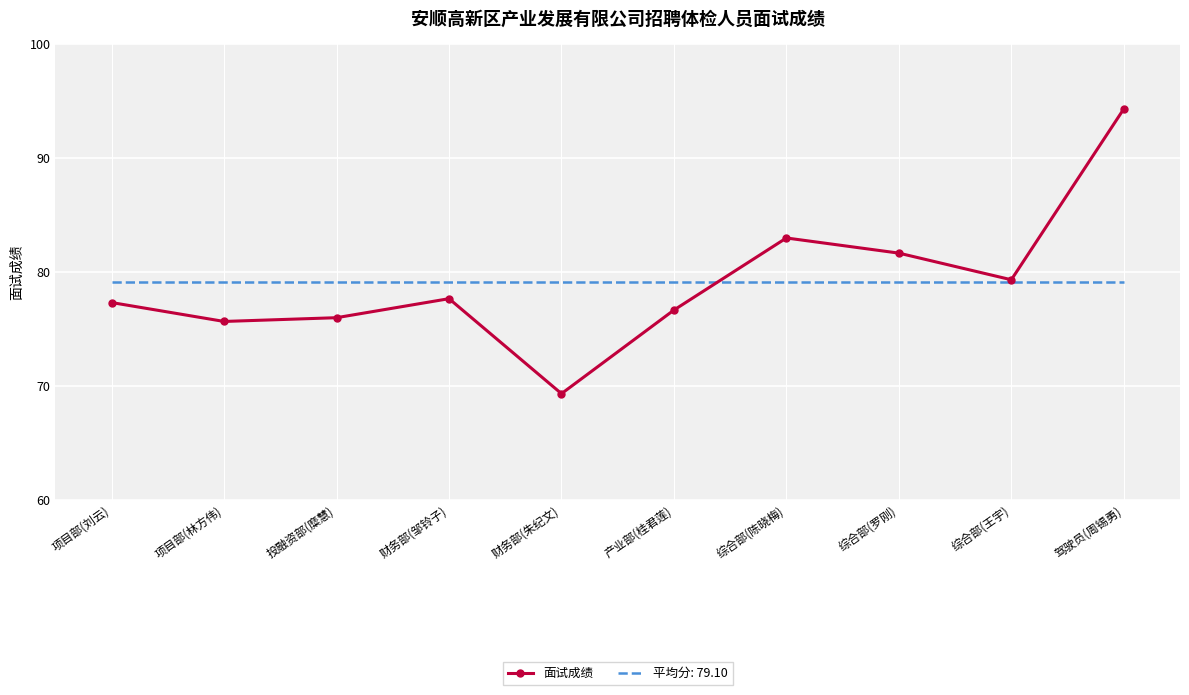

What is the maximum value shown in the chart?

94.3